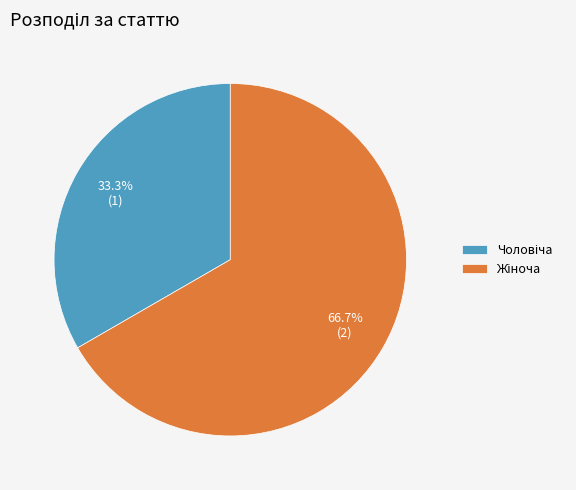

Is there any slice that represents more than half of the pie?

Yes